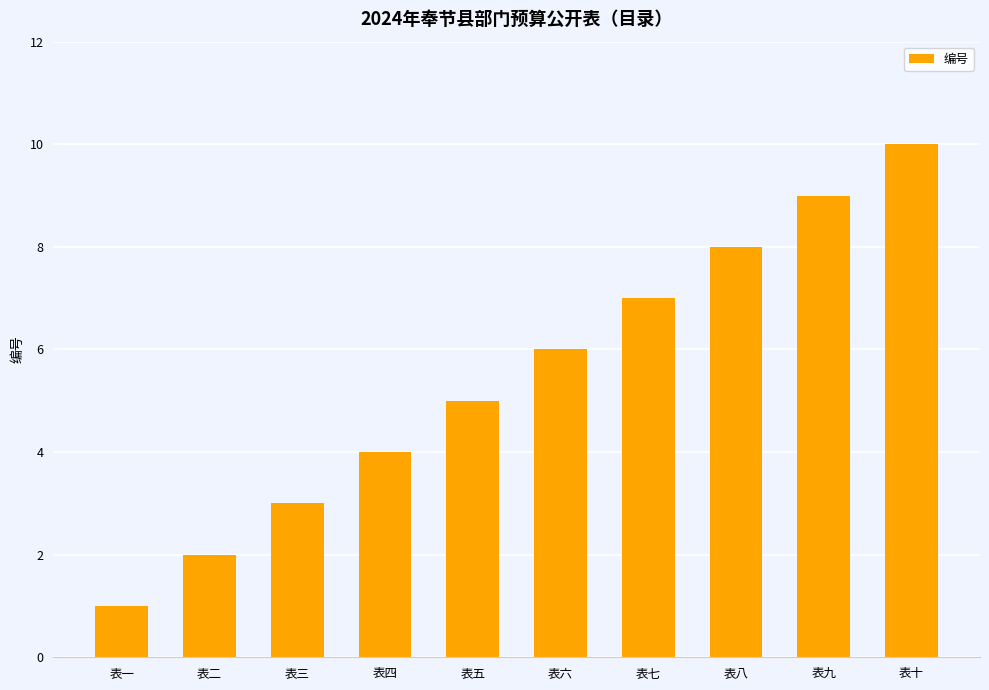

What position from the right is 表四?

7